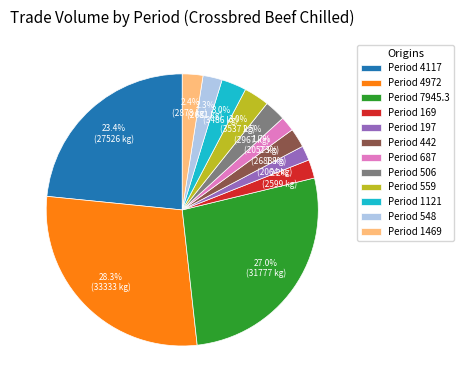

Which category has the biggest portion of the pie?

Period 4972